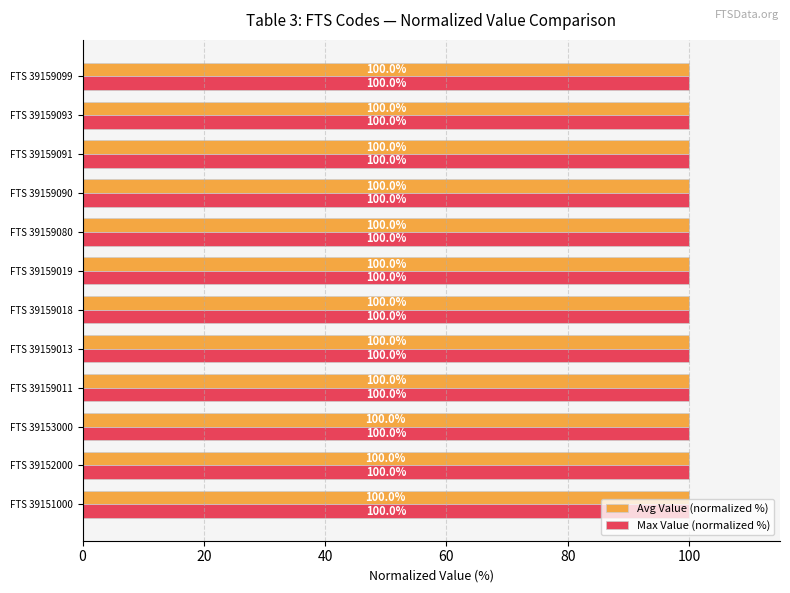

What is the lowest value of the Max Value (normalized %) series?

100.0